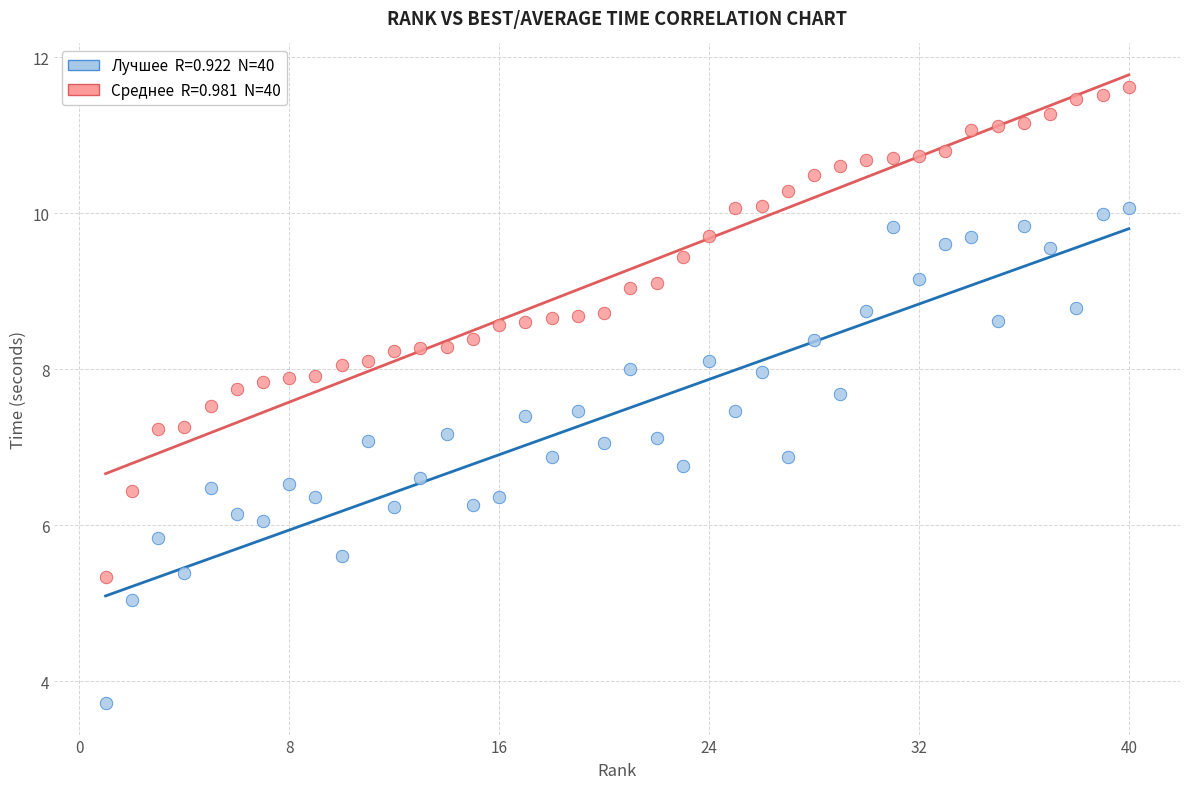

Across all data points, what is the range of Y values (max minus min)?

7.9